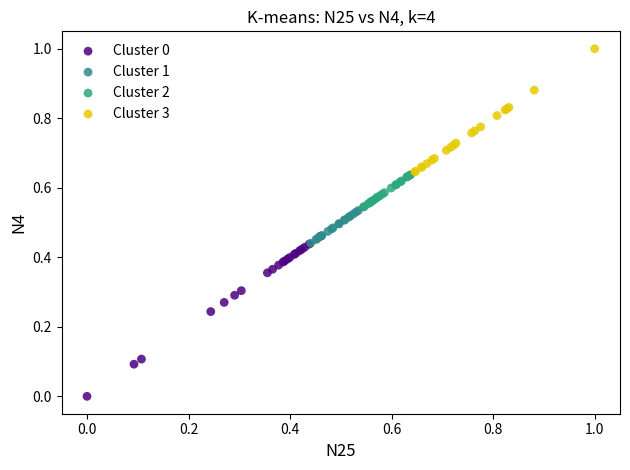

Which series has the largest Y range (max minus min)?

Cluster 0